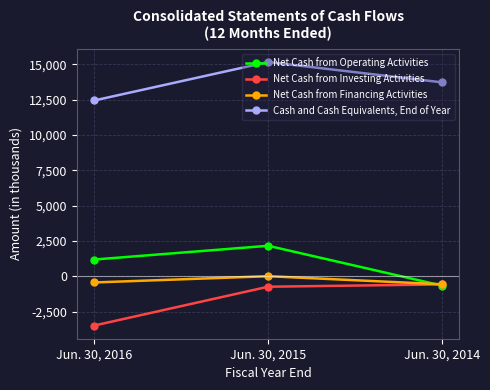

Is it true that Cash and Cash Equivalents, End of Year equals 7042 at Jun. 30, 2014?

False